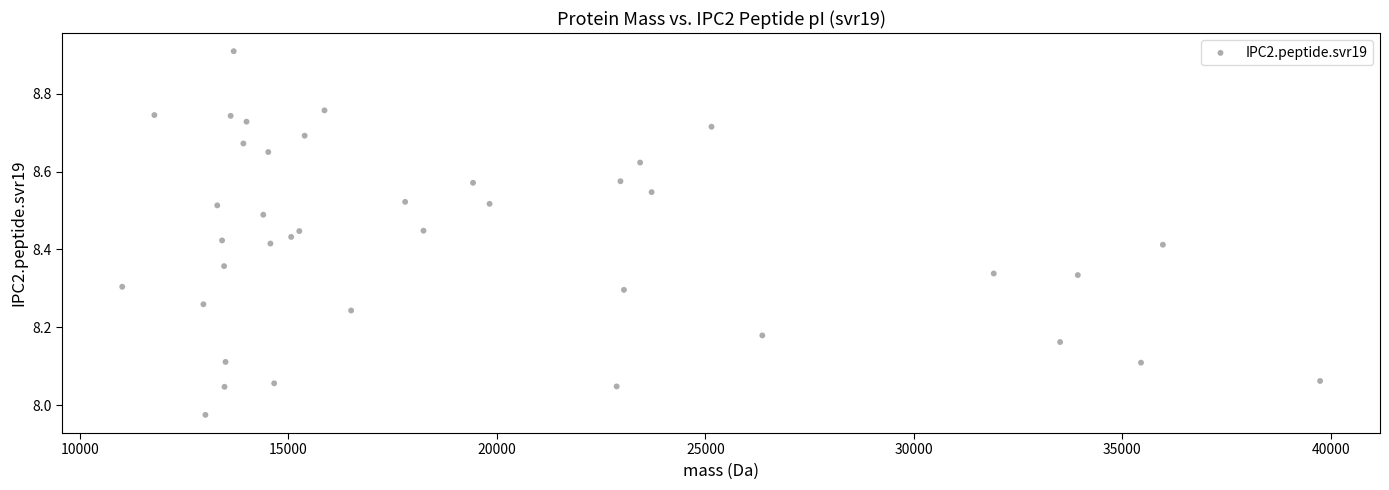

What is the range of X values (max minus min)?

28728.1